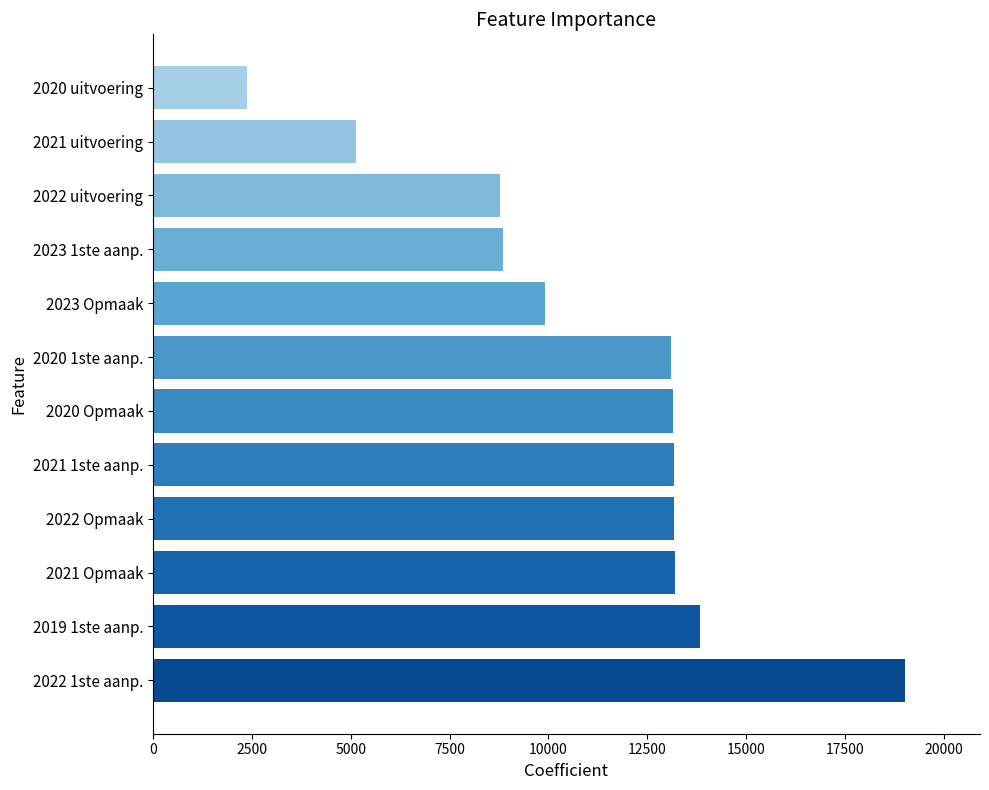

What is the maximum value shown in the chart?

19013